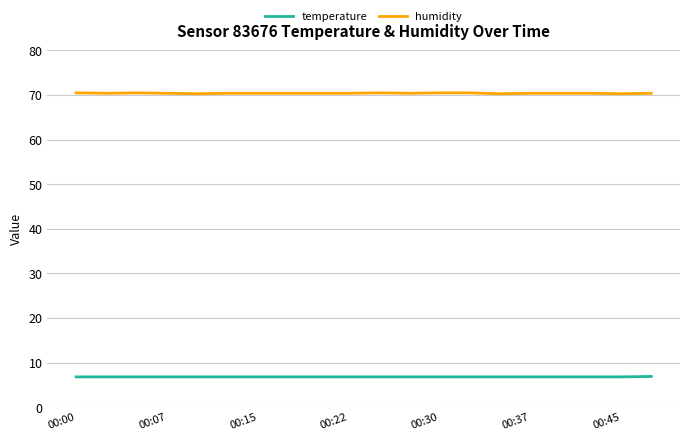

What is the difference between the maximum and minimum values in the humidity series?

0.2